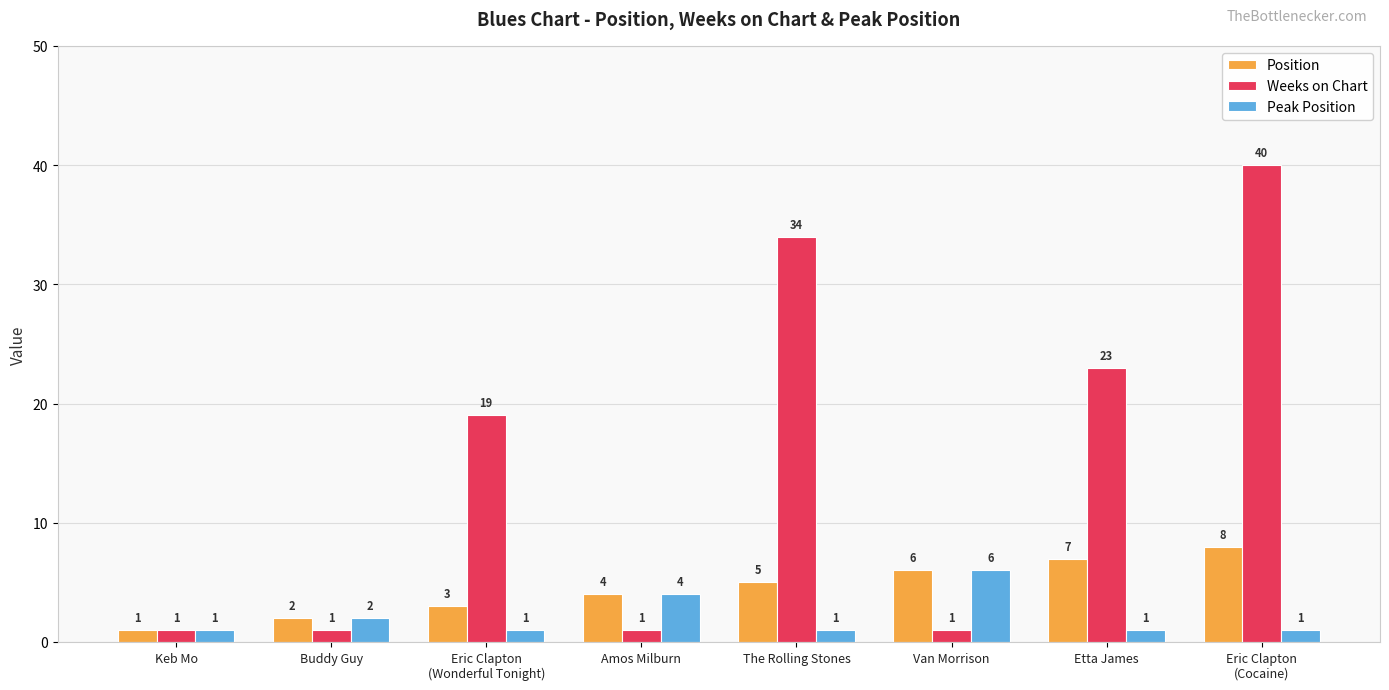

What are all the series names shown in the legend?

Position, Weeks on Chart, Peak Position